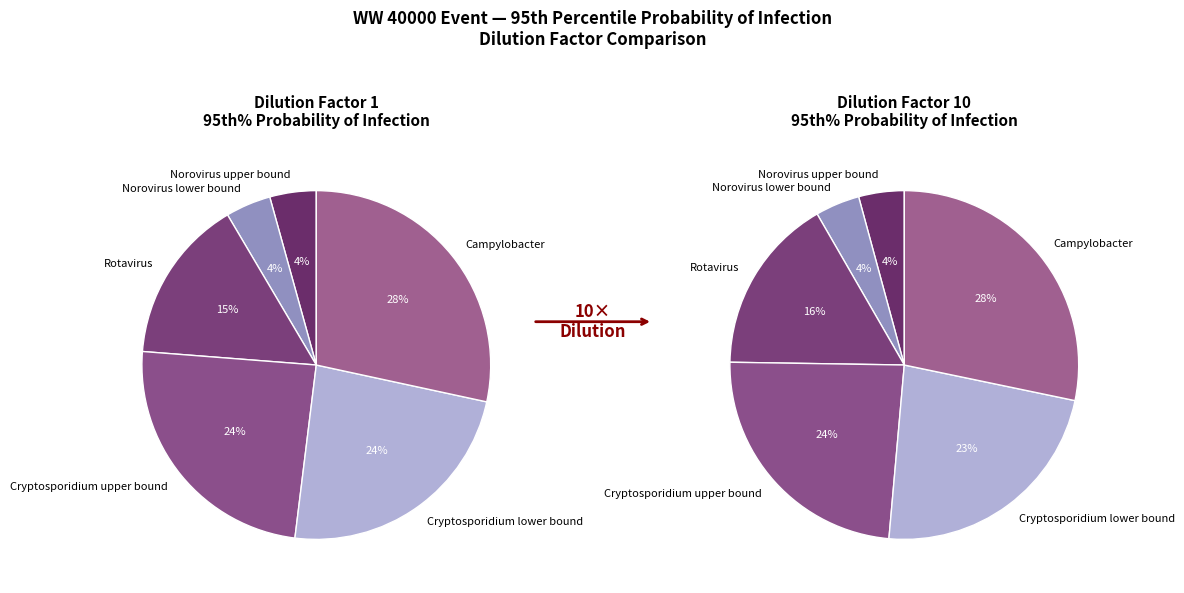

What percentage is the Norovirus upper bound slice, to the nearest percent?

4%